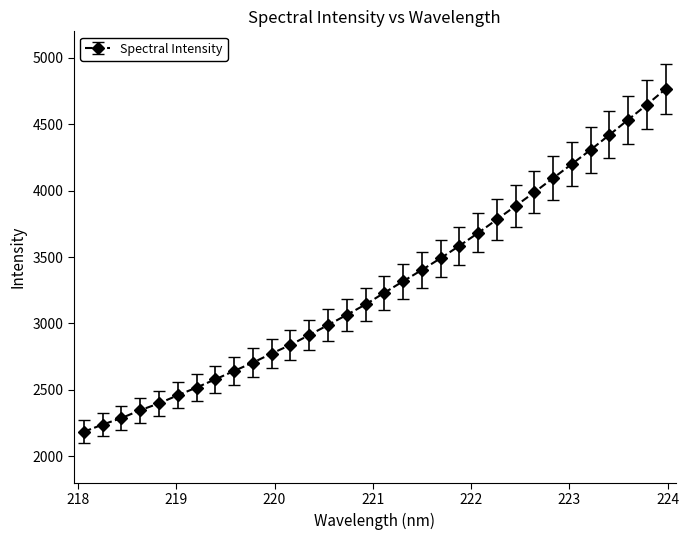

What is the value of the 30th point from the left?

4534.8